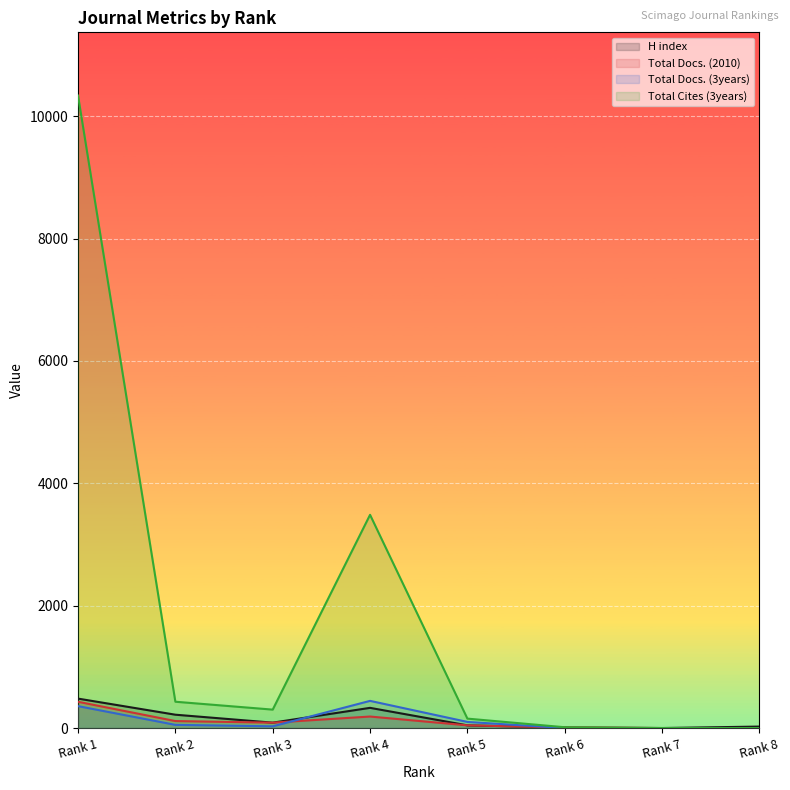

Where does the H index series first go above 88?

Rank 1